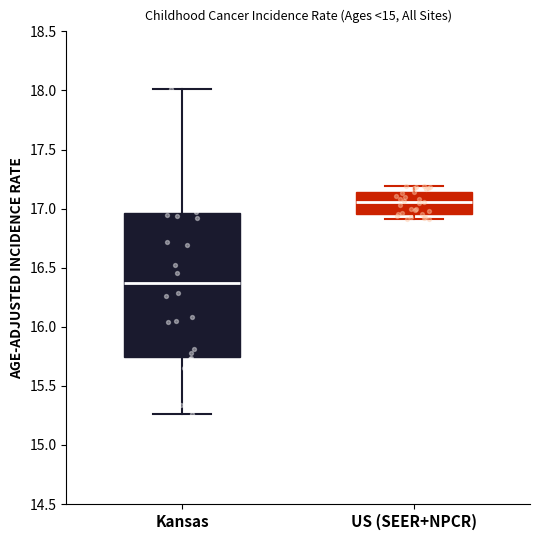

Where does the upper whisker of the box for Kansas end on the y-axis? The values are not printed on the chart, so give them approximately, as read against the axis.

18.00